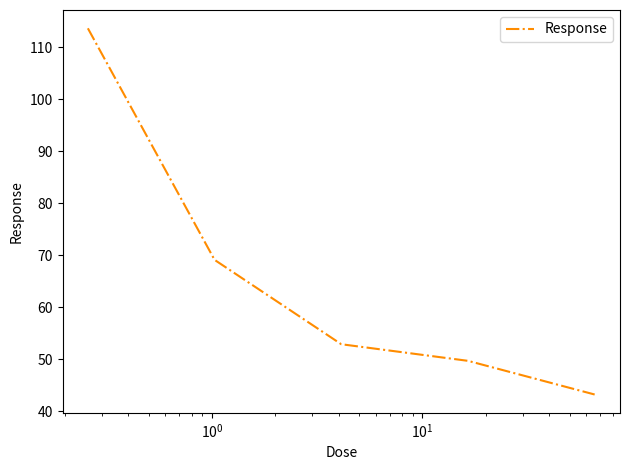

What is the greatest value displayed?

113.6